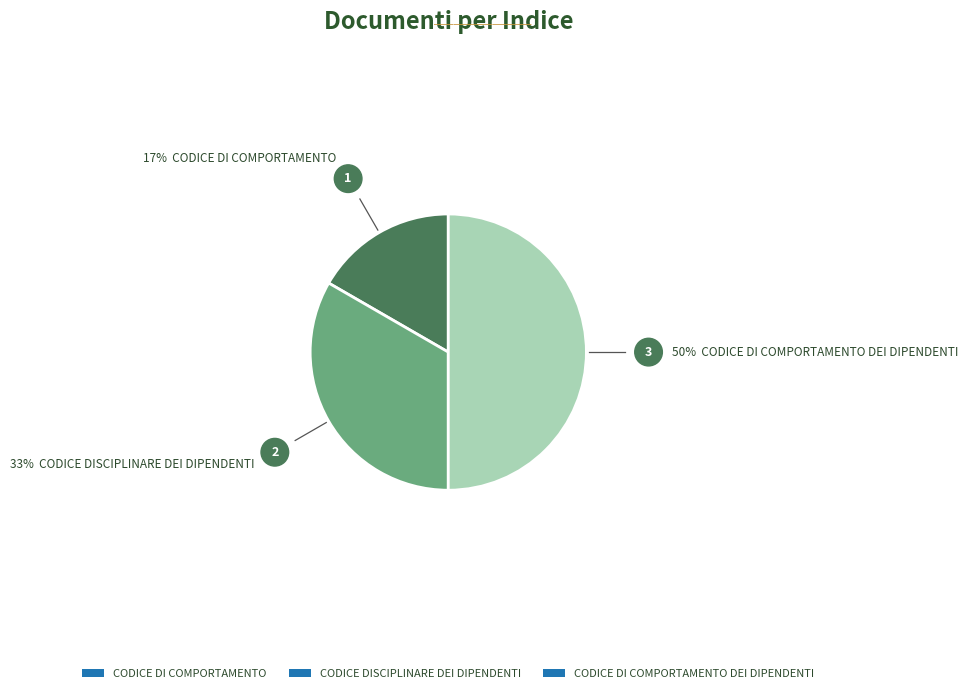

How many segments does this pie chart have?

3